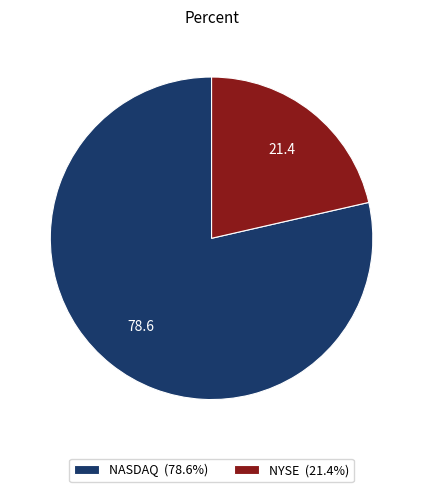

Does NASDAQ (78.6%) represent more than half of the total?

Yes